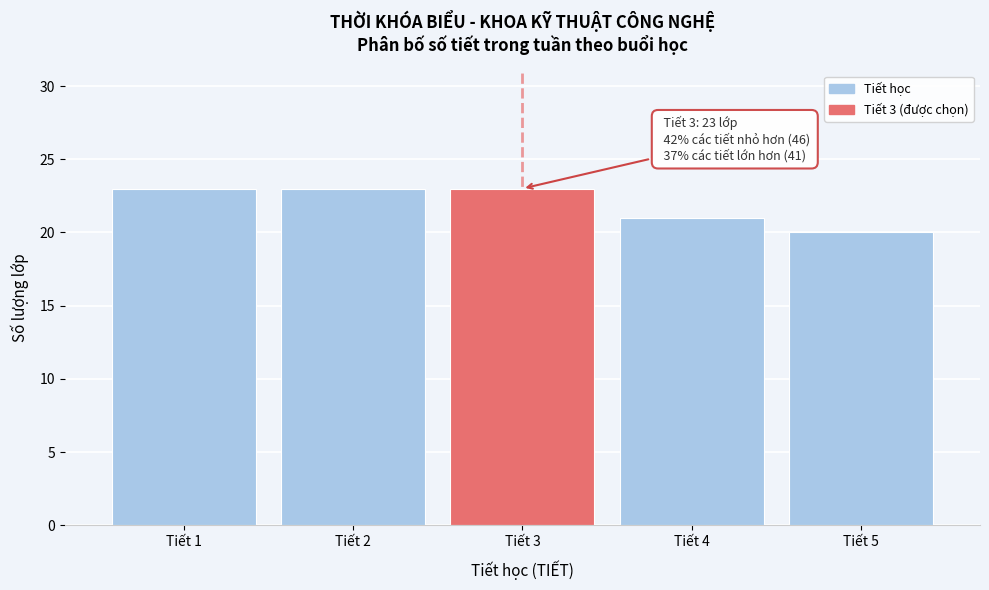

Reading left to right, extract all data points from this chart.

Tiết 1=23	Tiết 2=23	Tiết 3=23	Tiết 4=21	Tiết 5=20